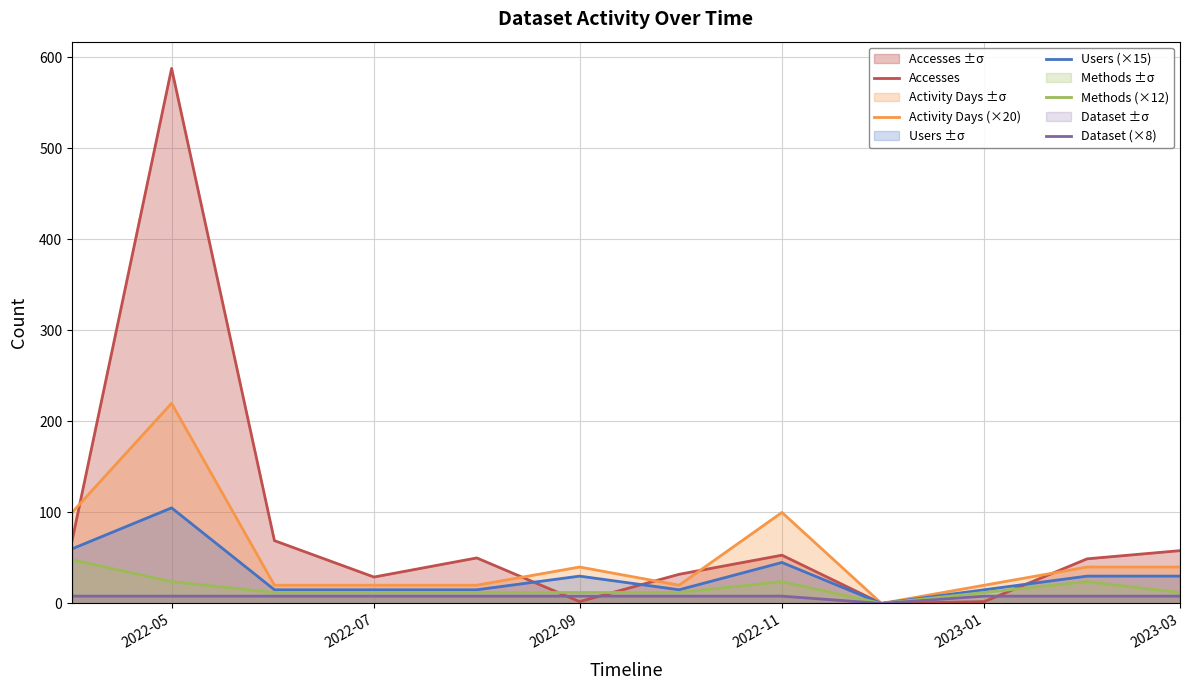

The value of Accesses at 2022-11 is 29. True or false?

False